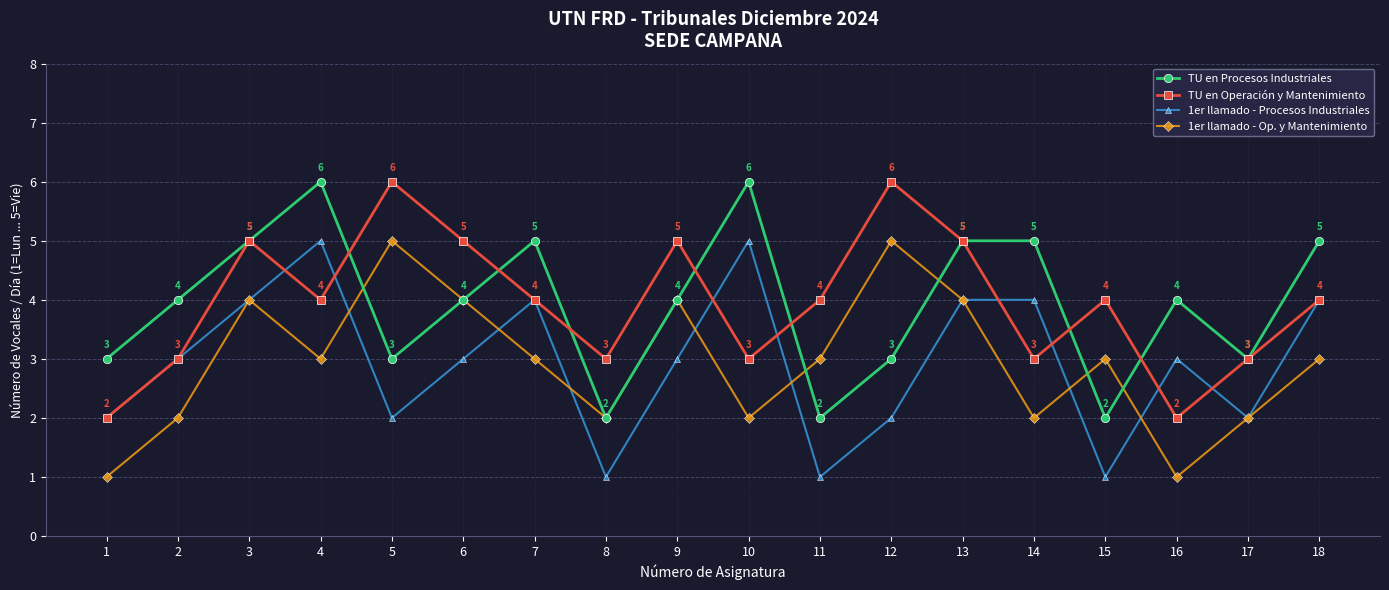

What is the total value across all series at 12?

16